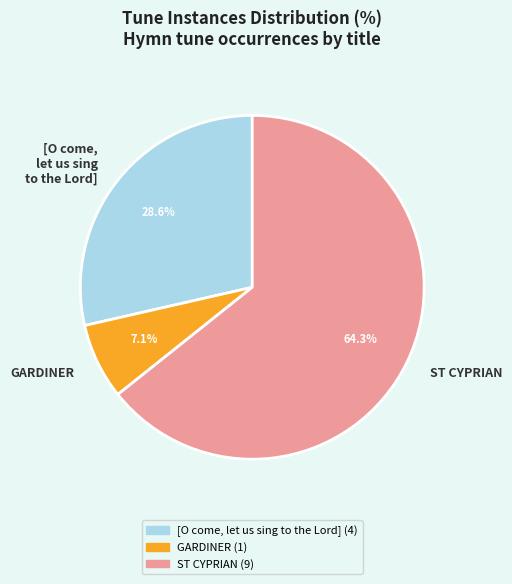

Rank the categories by value from highest to lowest.

ST CYPRIAN, [O come, let us sing to the Lord], GARDINER